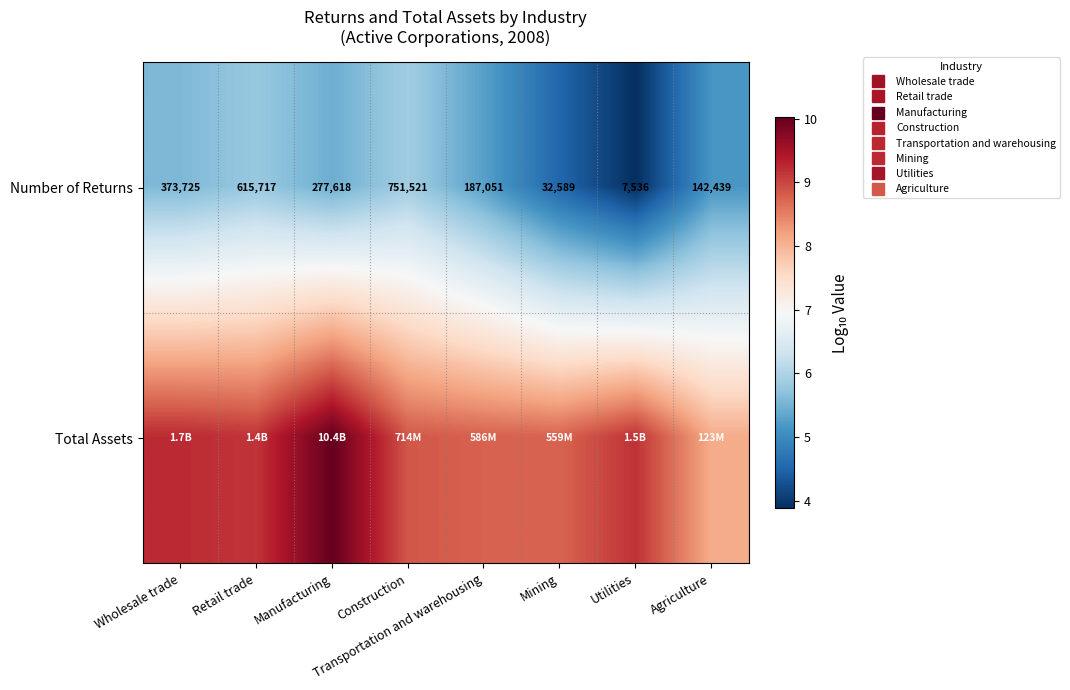

Rank the categories by Total Assets value from highest to lowest.

Manufacturing, Wholesale trade, Utilities, Retail trade, Construction, Transportation and warehousing, Mining, Agriculture